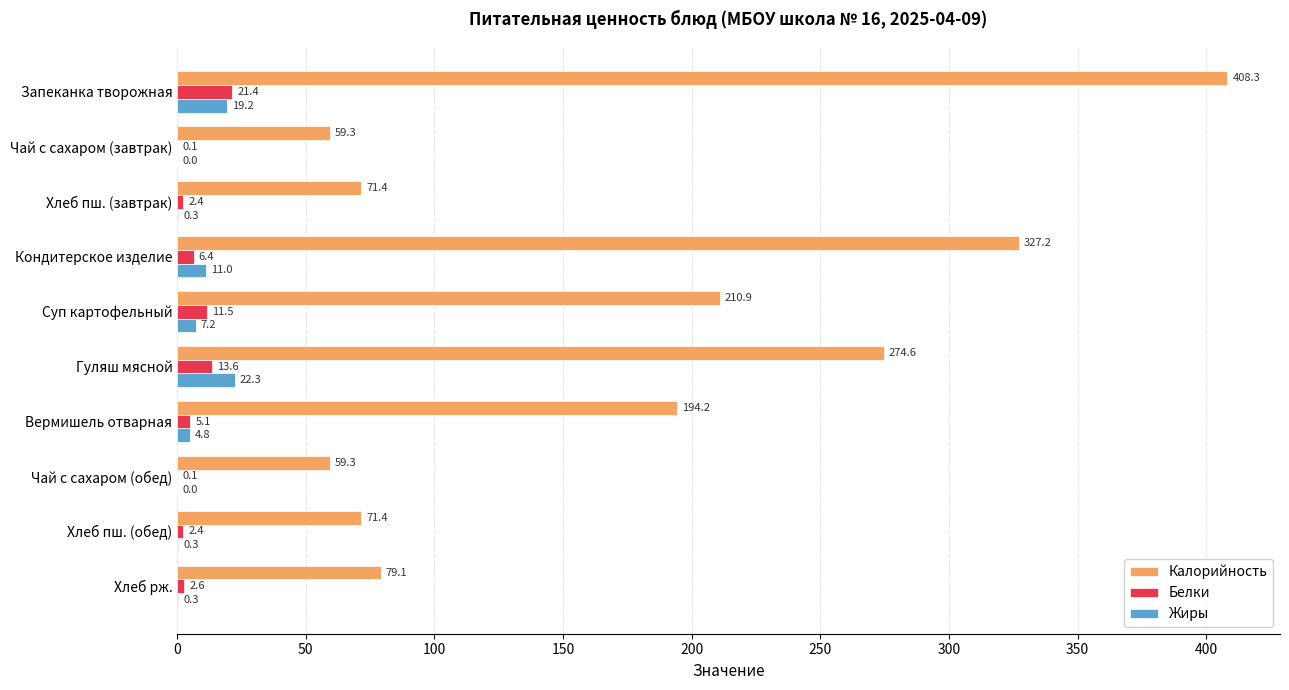

Between Кондитерское изделие and Чай с сахаром (обед), which series saw the biggest shift?

Калорийность